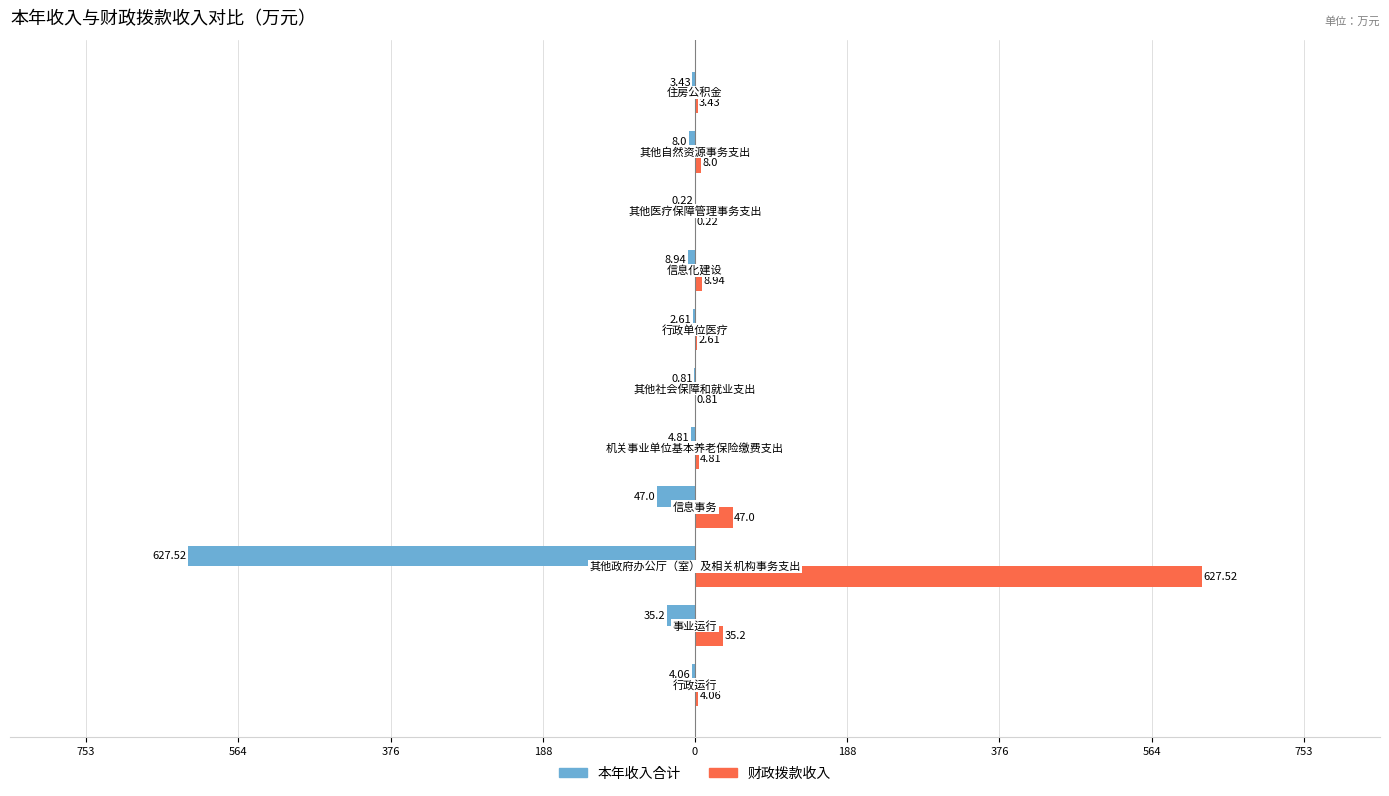

Which series has the largest total across all categories?

财政拨款收入